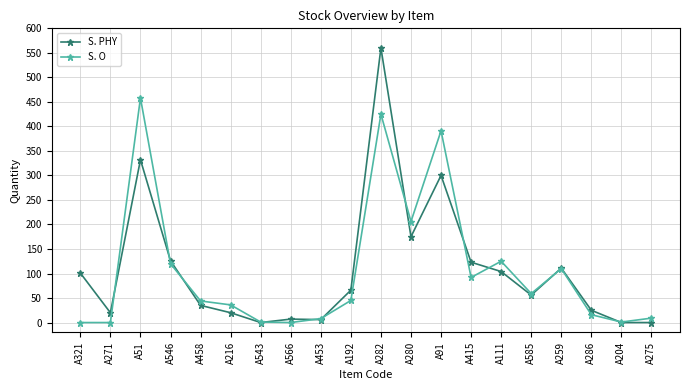

How many data points does each series have?

20